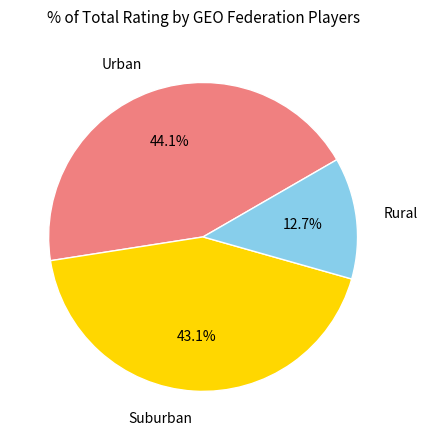

Is there any slice that represents more than half of the pie?

No